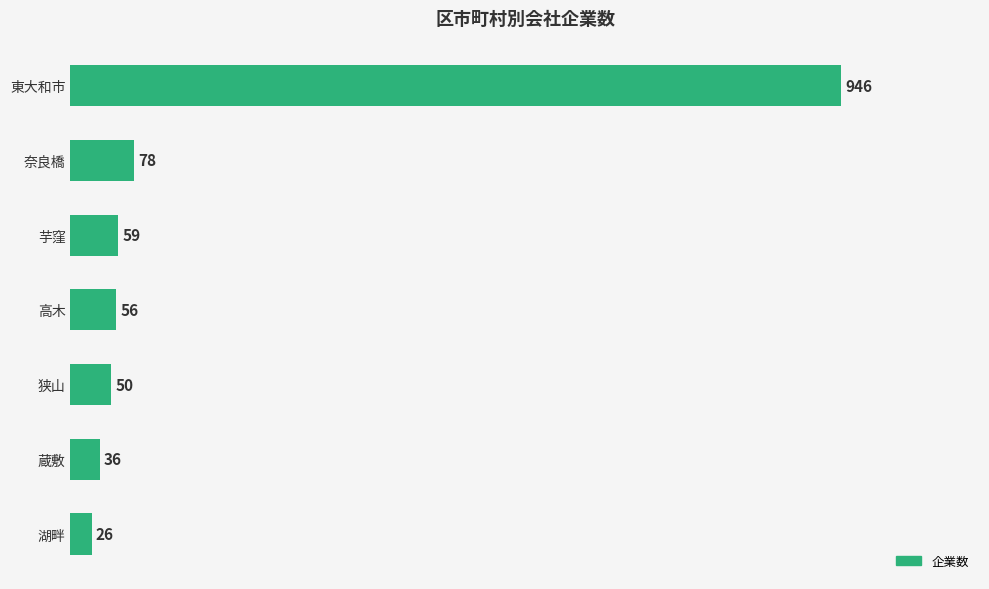

Rank the categories by value from lowest to highest.

湖畔, 蔵敷, 狭山, 高木, 芋窪, 奈良橋, 東大和市